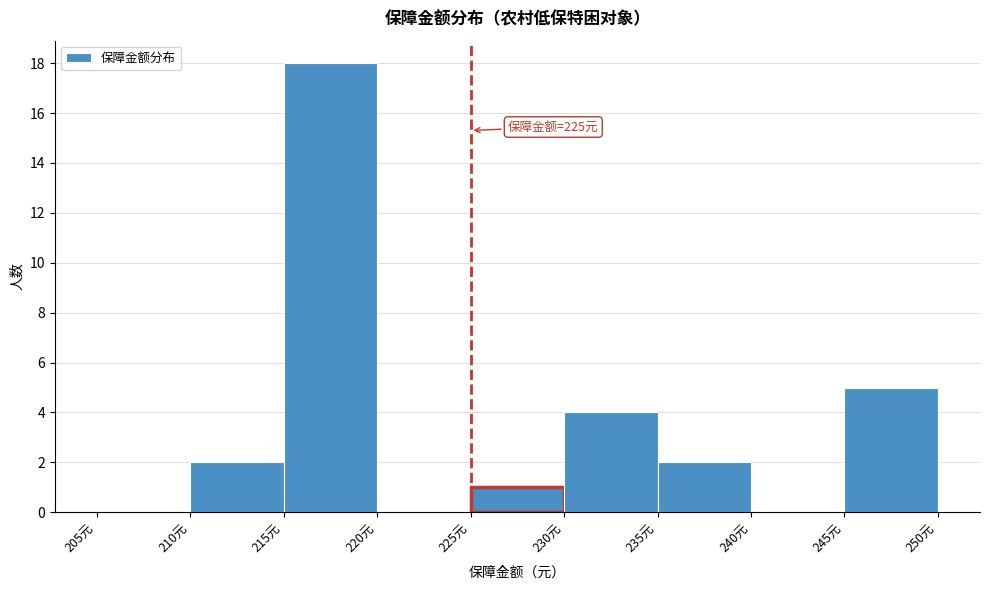

Over which range of the x-axis is the bar tallest?

215 to 220